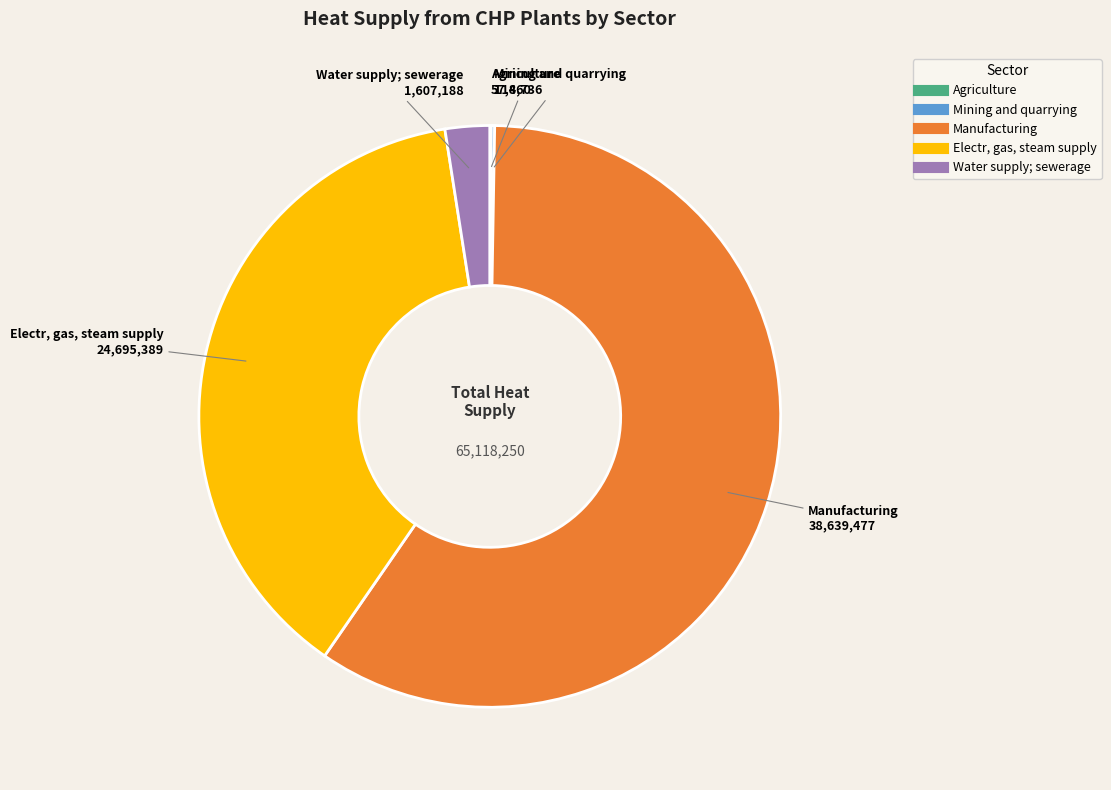

True or false: Water supply; sewerage accounts for 2% of the total.

True